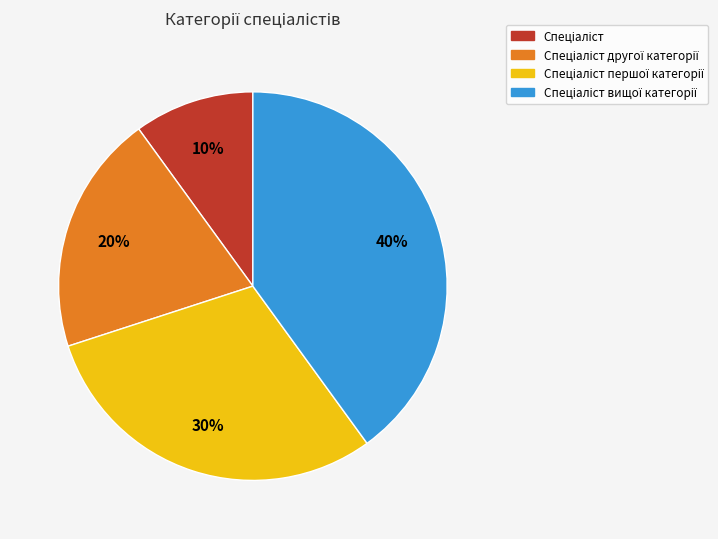

Is there a majority slice in this chart?

No